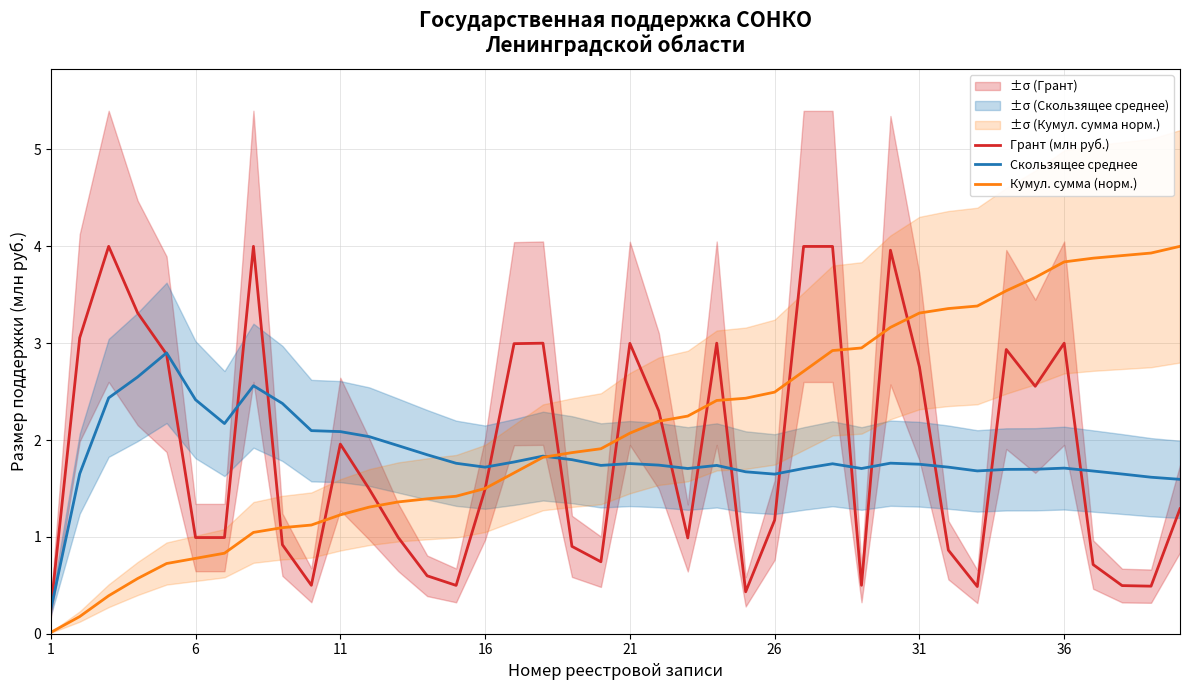

Which series ends up on top after the final intersection of Скользящее среднее and Грант (млн руб.)?

Скользящее среднее